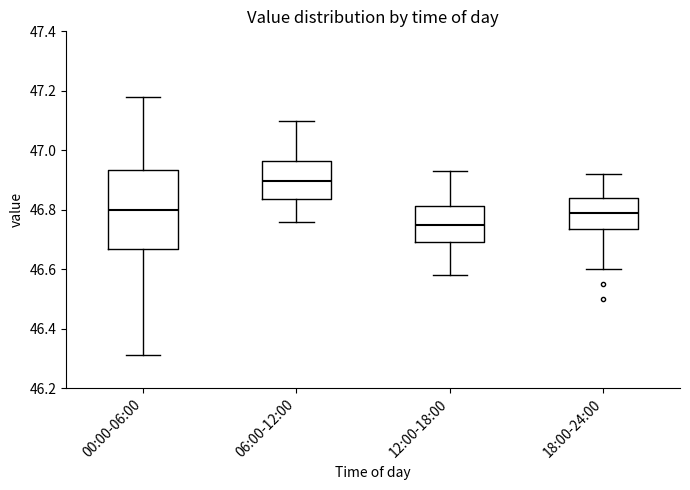

Reading left to right, transcribe this box plot: for each box, give where its median line is, the range the box spans, and where its two whiskers end, as read against the y-axis. The values are not printed on the chart, so give them approximately, as read against the axis.

00:00-06:00: median 46.80, box 46.66 to 46.94, whiskers 46.32 to 47.18
06:00-12:00: median 46.90, box 46.84 to 46.96, whiskers 46.76 to 47.10
12:00-18:00: median 46.76, box 46.70 to 46.82, whiskers 46.58 to 46.94
18:00-24:00: median 46.80, box 46.74 to 46.84, whiskers 46.60 to 46.92